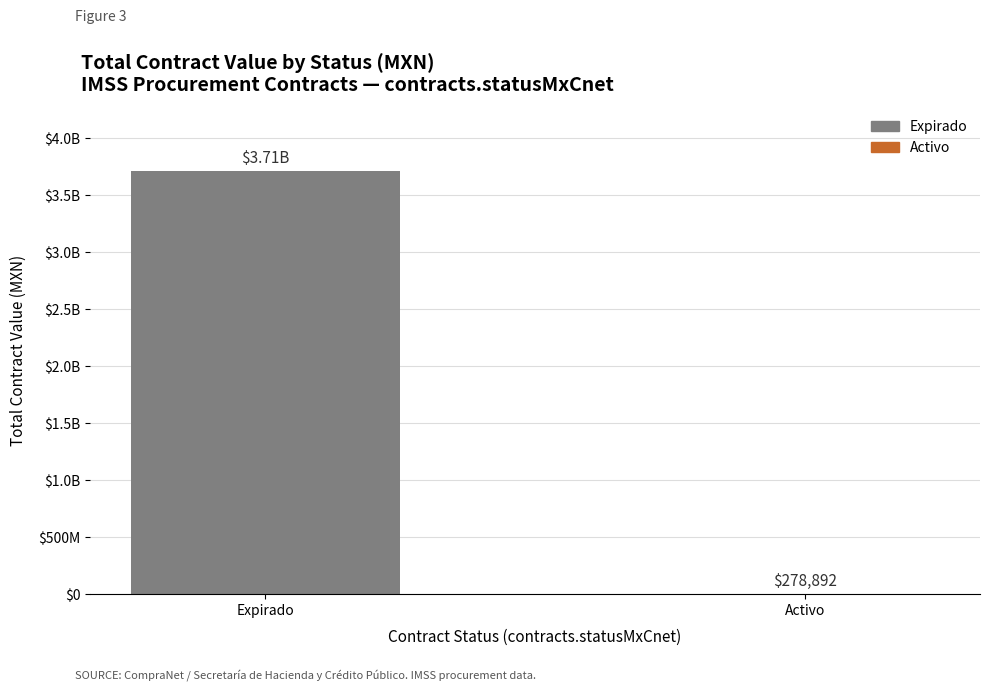

Reading left to right, transcribe all the data shown in this chart.

Expirado=3712289843.3	Activo=278891.5